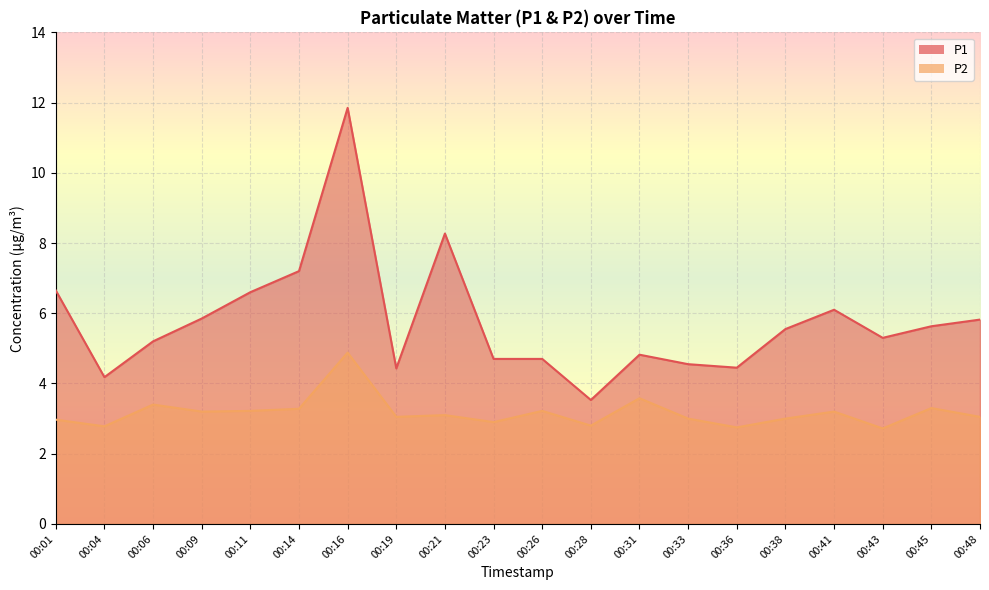

Rank the series by their average value, from lowest to highest.

P2, P1